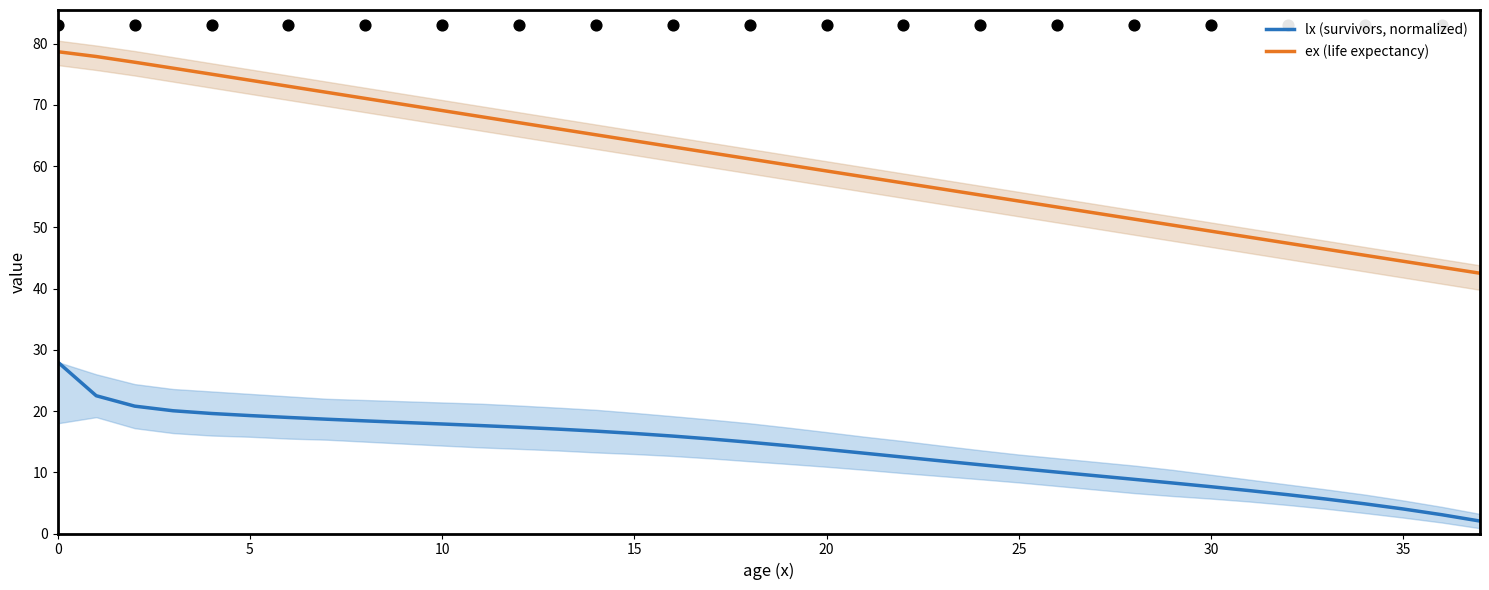

At how many categories does at least one series exceed 13?

38